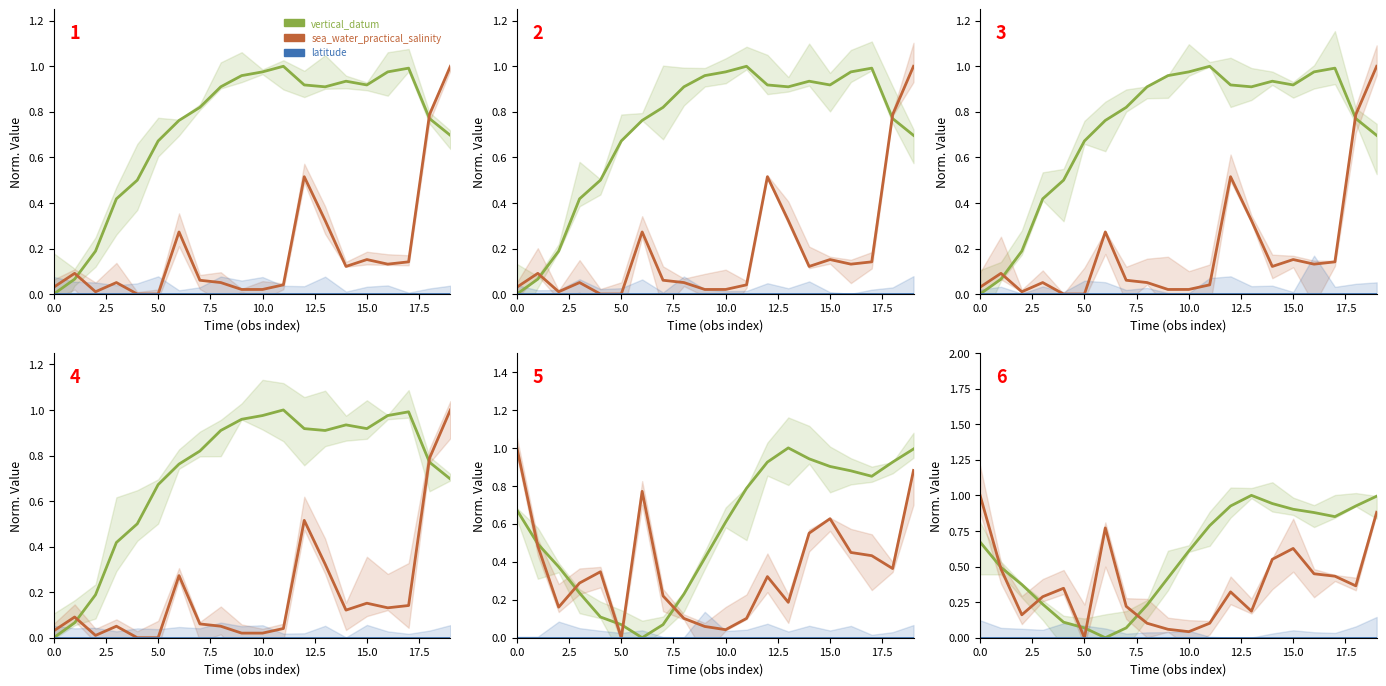

How many lines are shown in the chart?

3